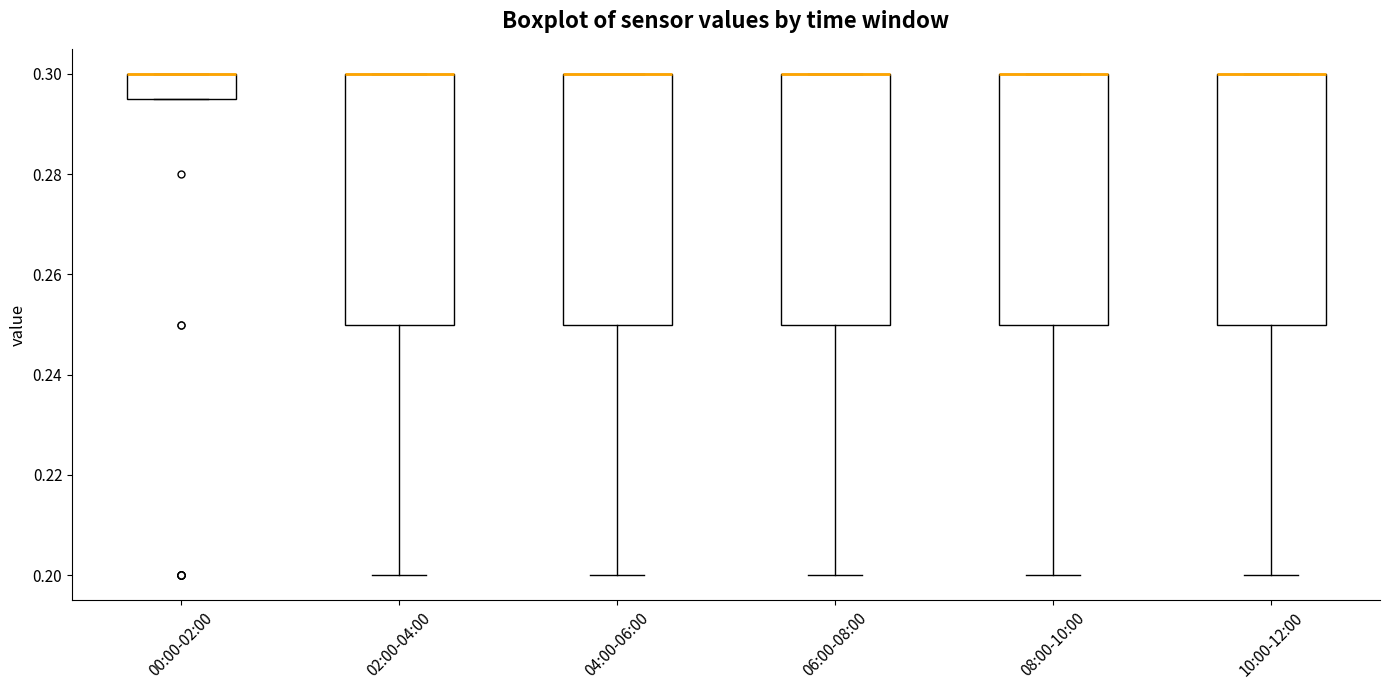

Reading left to right, read every box against the y-axis: the position of its median line, the range the box covers, and the ends of its whiskers. The values are not printed on the chart, so give them approximately, as read against the axis.

00:00-02:00: median 0.300 (drawn on the box's upper edge), box 0.296 to 0.300, whiskers 0.296 to 0.300
02:00-04:00: median 0.300 (drawn on the box's upper edge), box 0.250 to 0.300, whiskers 0.200 to 0.300
04:00-06:00: median 0.300 (drawn on the box's upper edge), box 0.250 to 0.300, whiskers 0.200 to 0.300
06:00-08:00: median 0.300 (drawn on the box's upper edge), box 0.250 to 0.300, whiskers 0.200 to 0.300
08:00-10:00: median 0.300 (drawn on the box's upper edge), box 0.250 to 0.300, whiskers 0.200 to 0.300
10:00-12:00: median 0.300 (drawn on the box's upper edge), box 0.250 to 0.300, whiskers 0.200 to 0.300